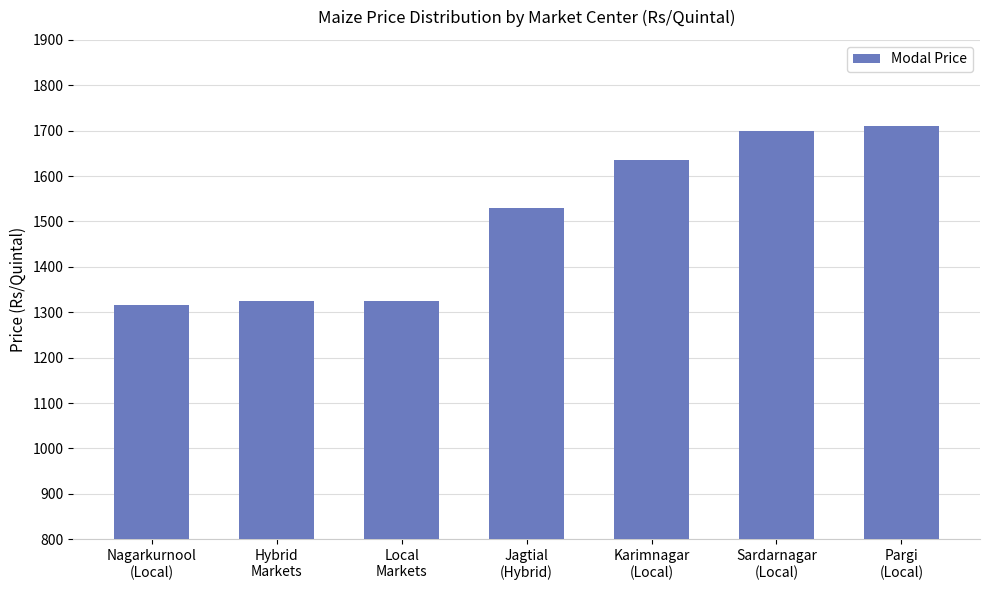

What is the label of the 2nd bar from the left?

Hybrid
Markets